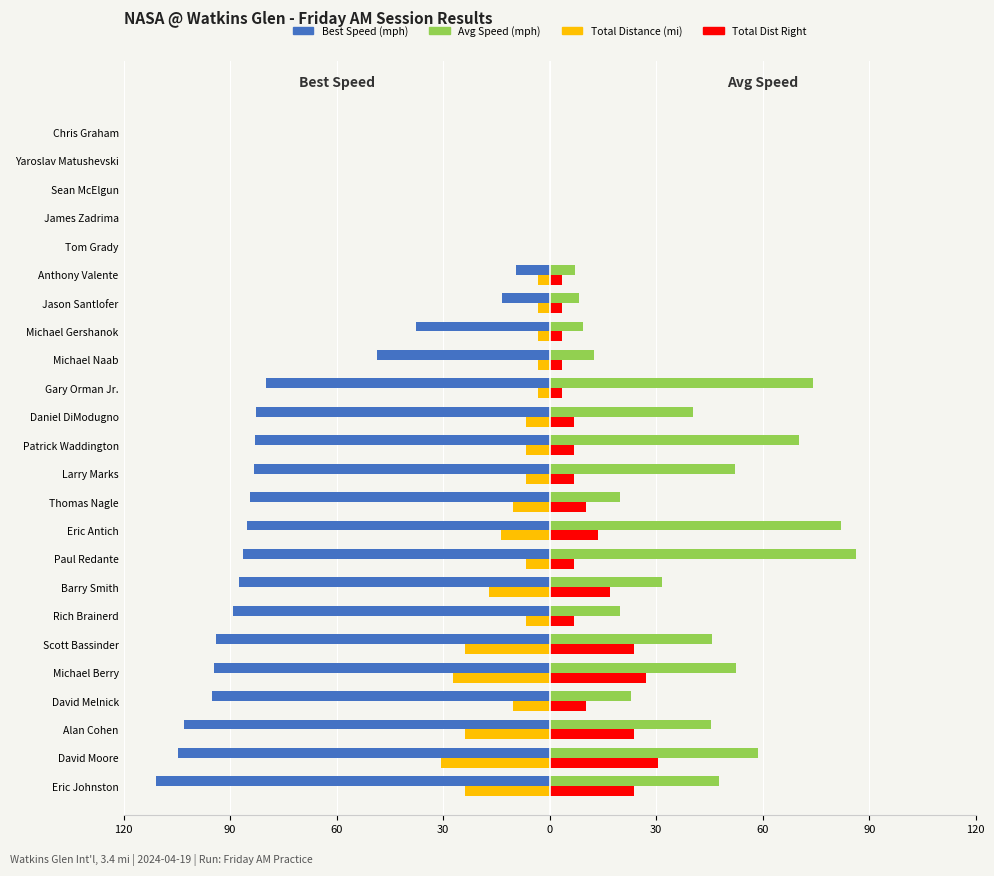

How many groups of bars are there?

24